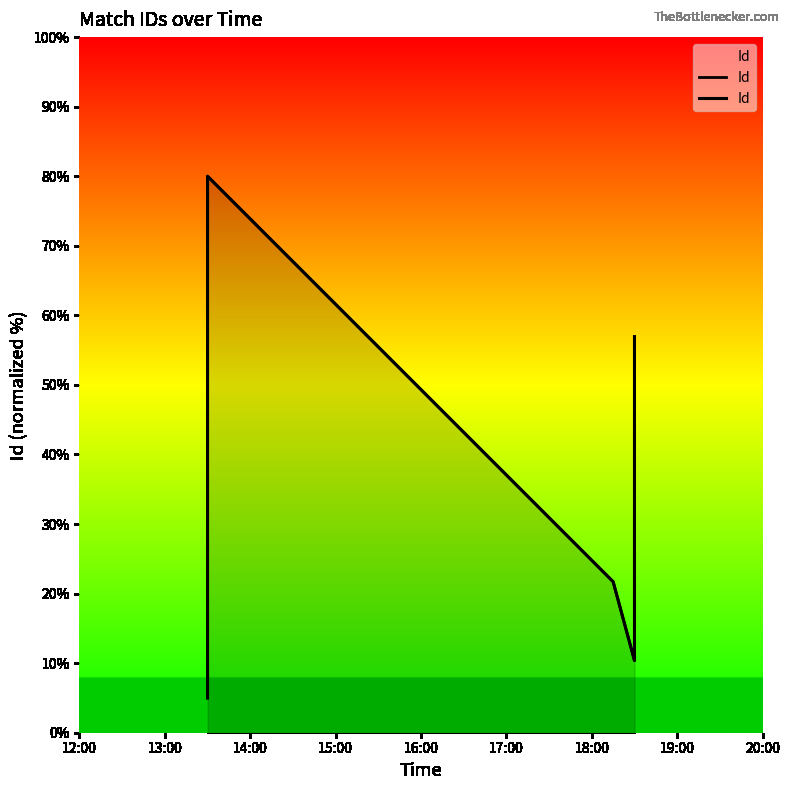

What position from the left is 12:00?

1